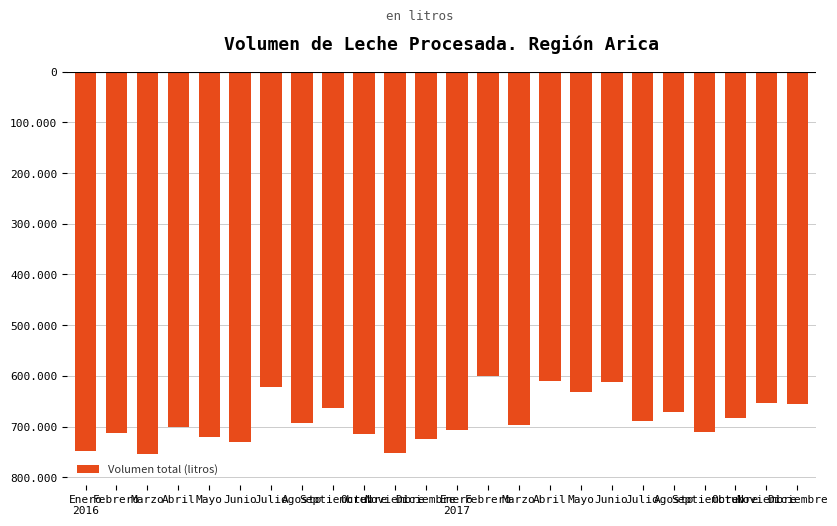

What is the label of the 2nd bar from the left?

Febrero